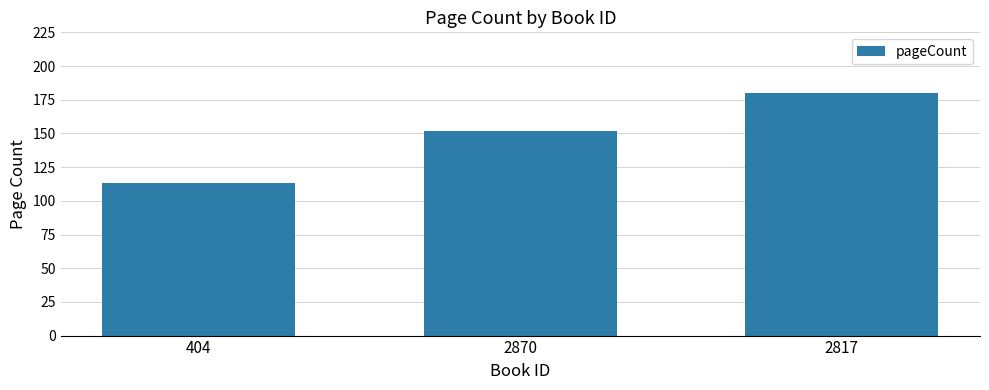

What is the label of the 3rd bar from the left?

2817